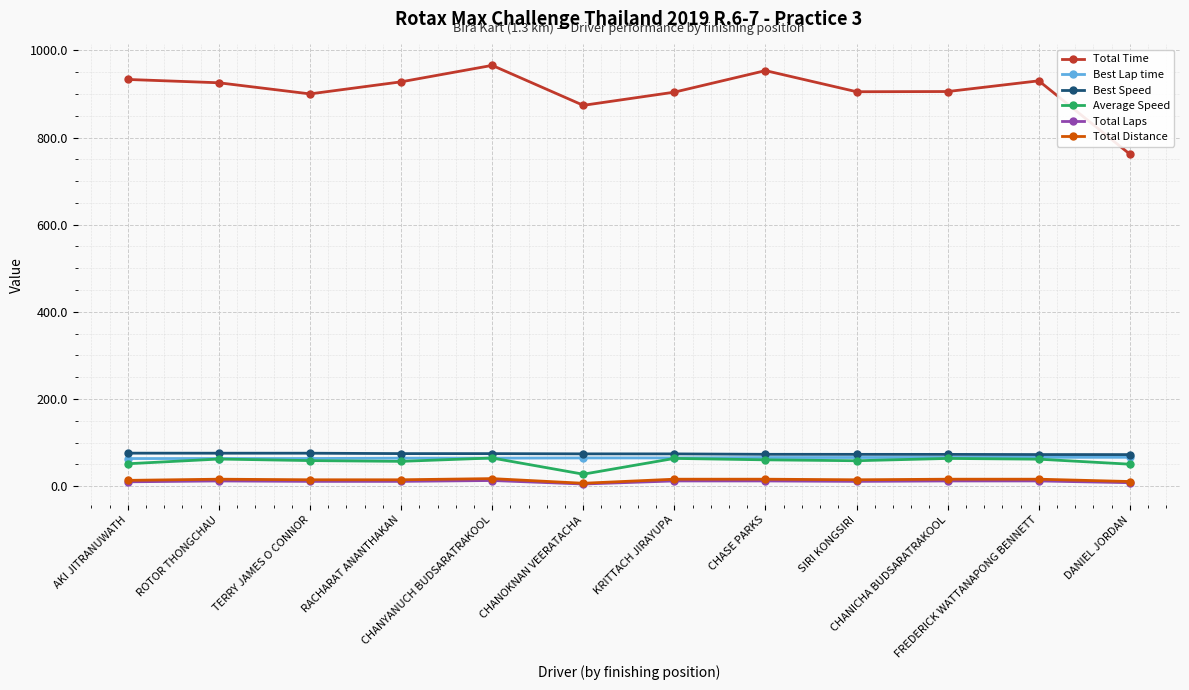

What is the label of the 4th point from the left?

RACHARAT ANANTHAKAN